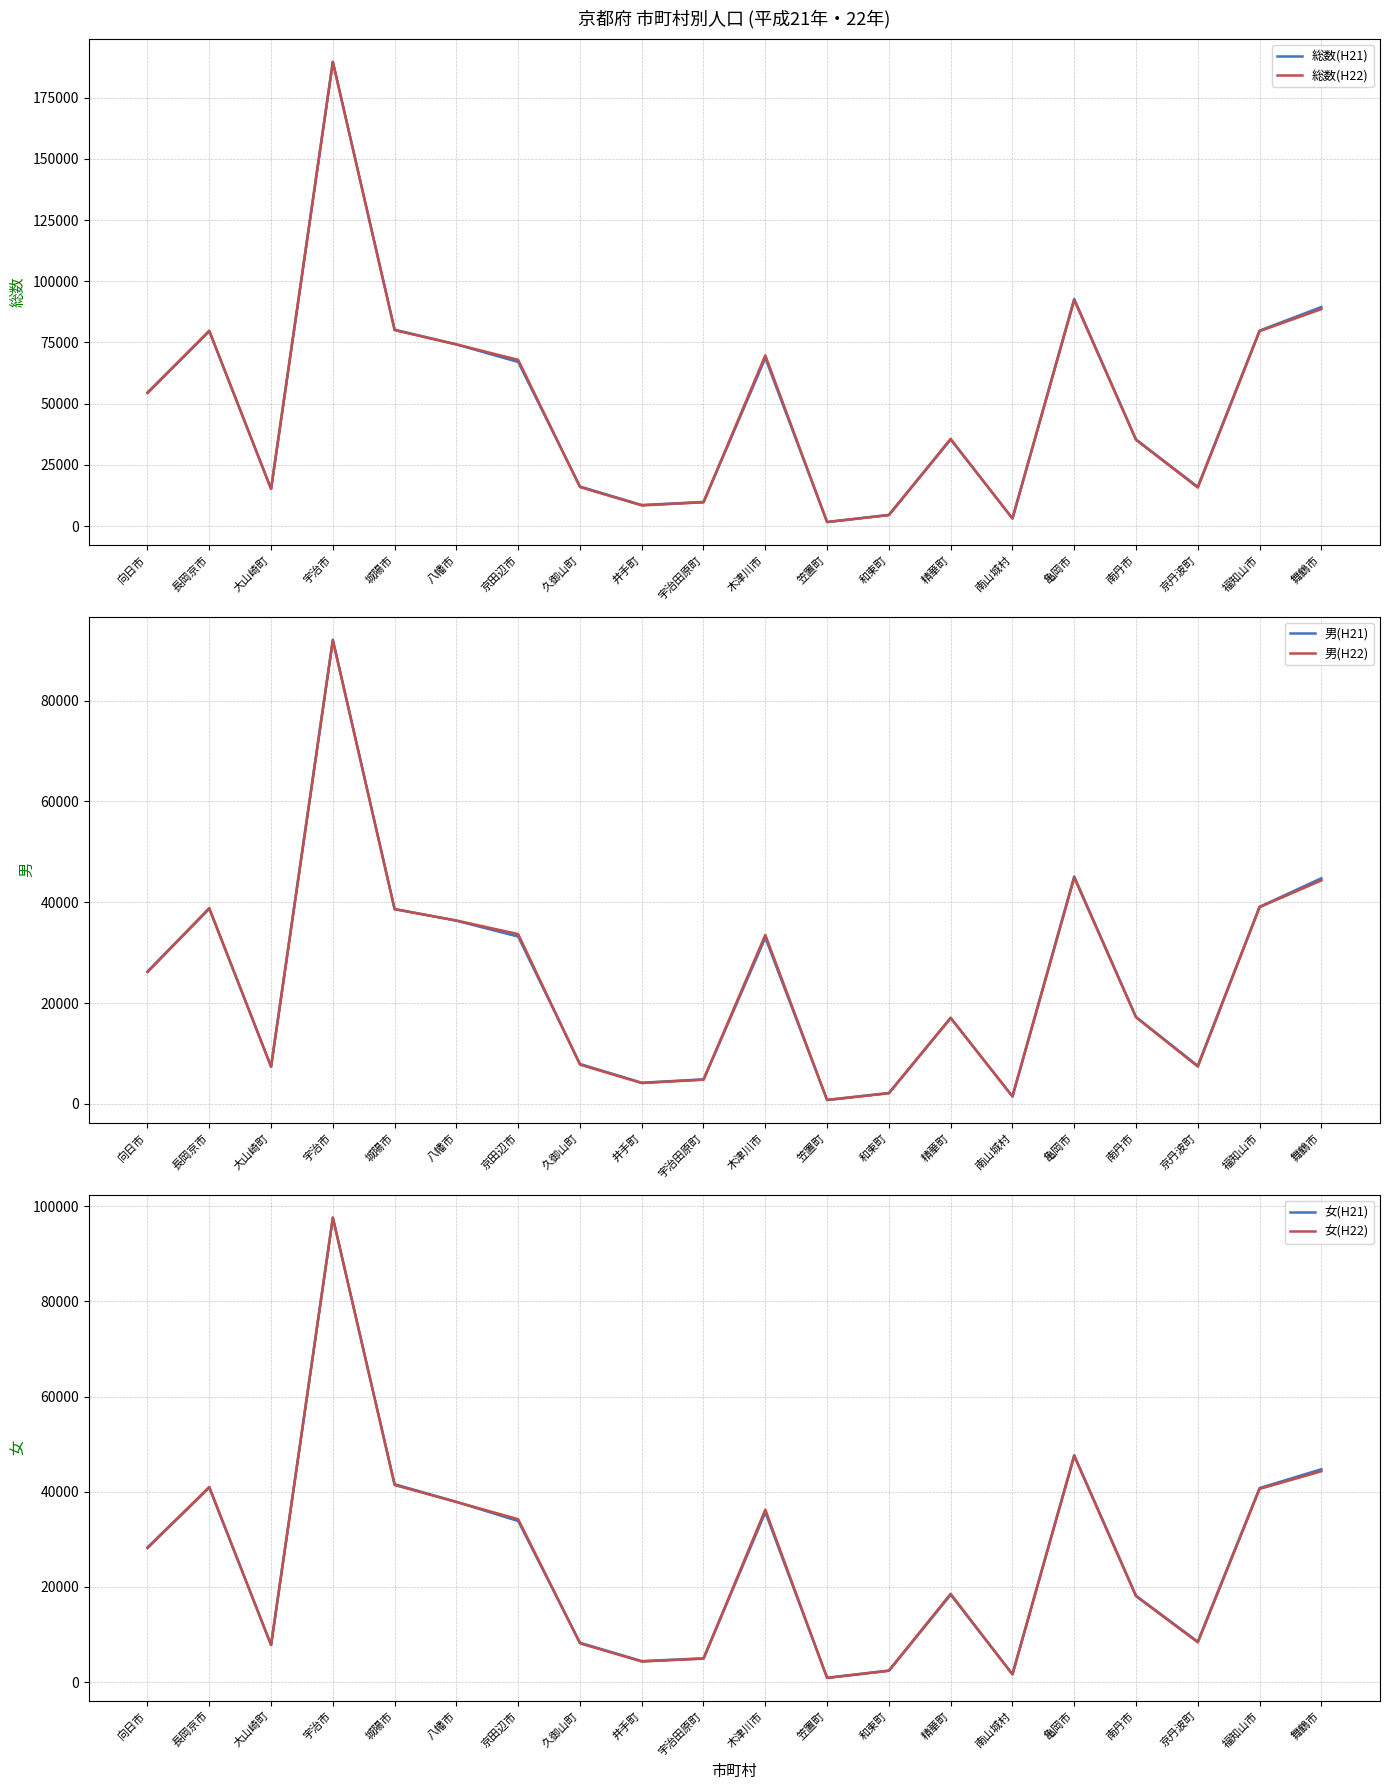

Between 城陽市 and 和束町, which series saw the biggest shift?

総数(H21)